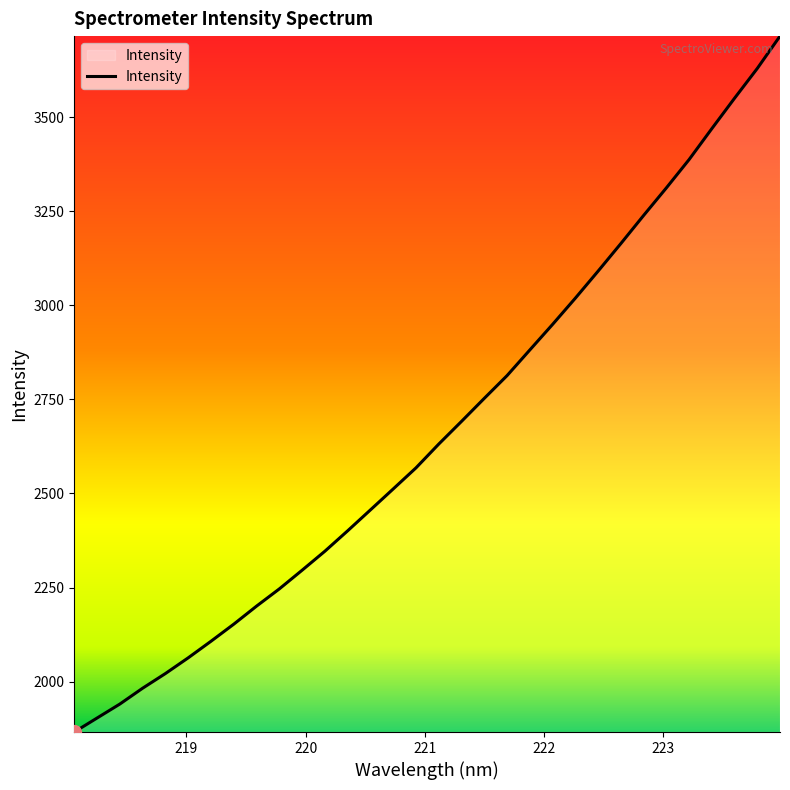

What is the difference between the maximum and minimum values?

1848.8